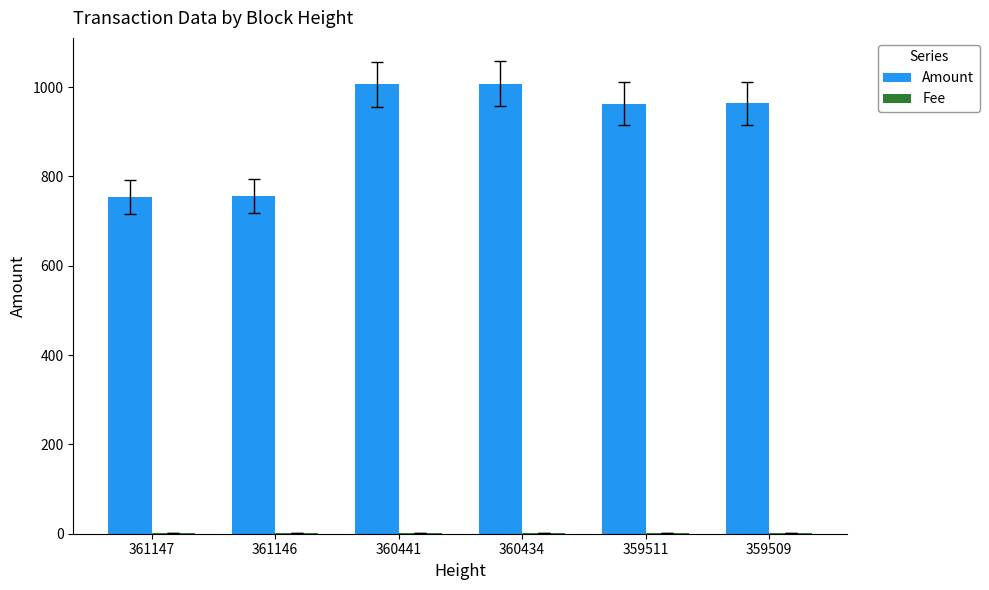

What is the maximum value shown in the chart?

1007.0